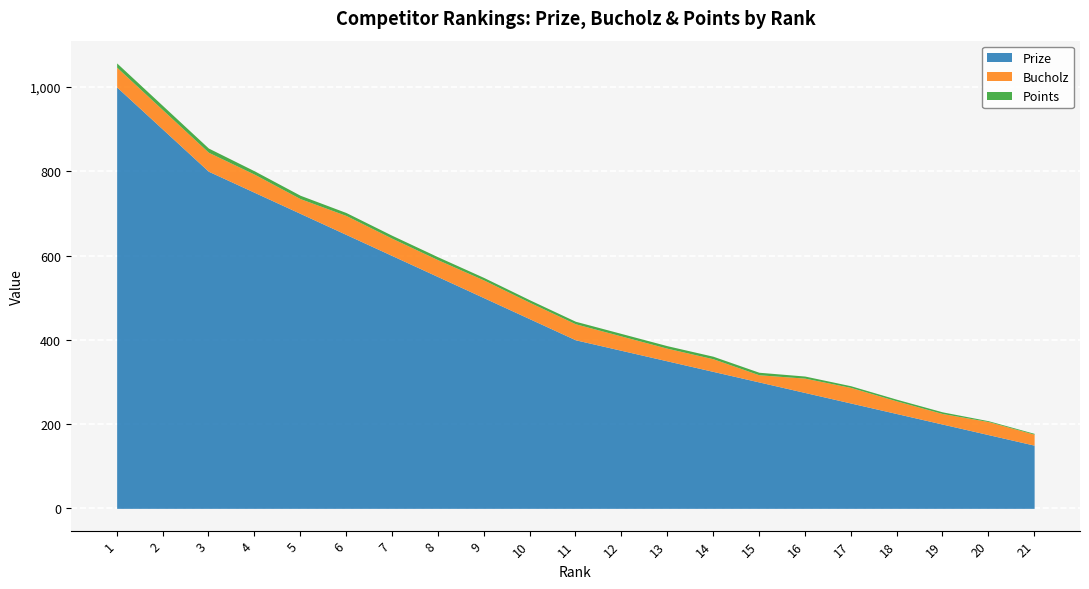

True or false: Points has a value of 10 at 1.

True